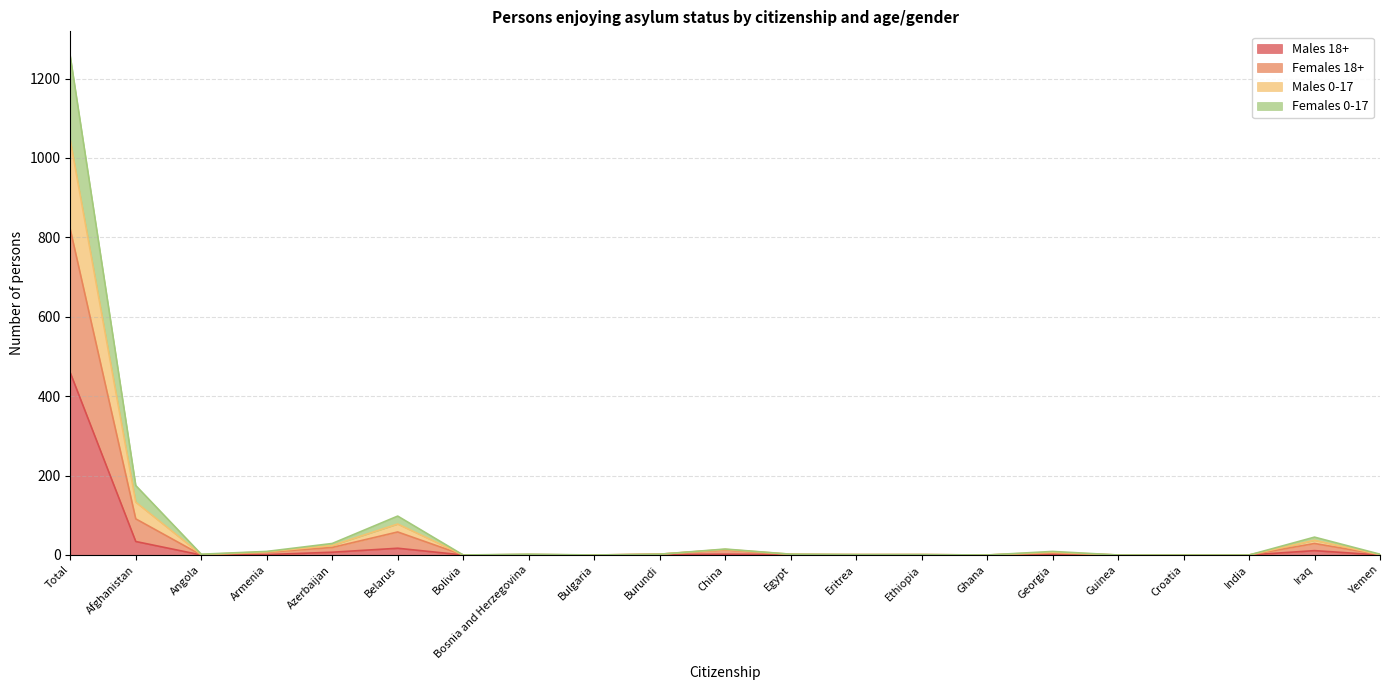

How many interior local peaks does the Males 0-17 series have?

5